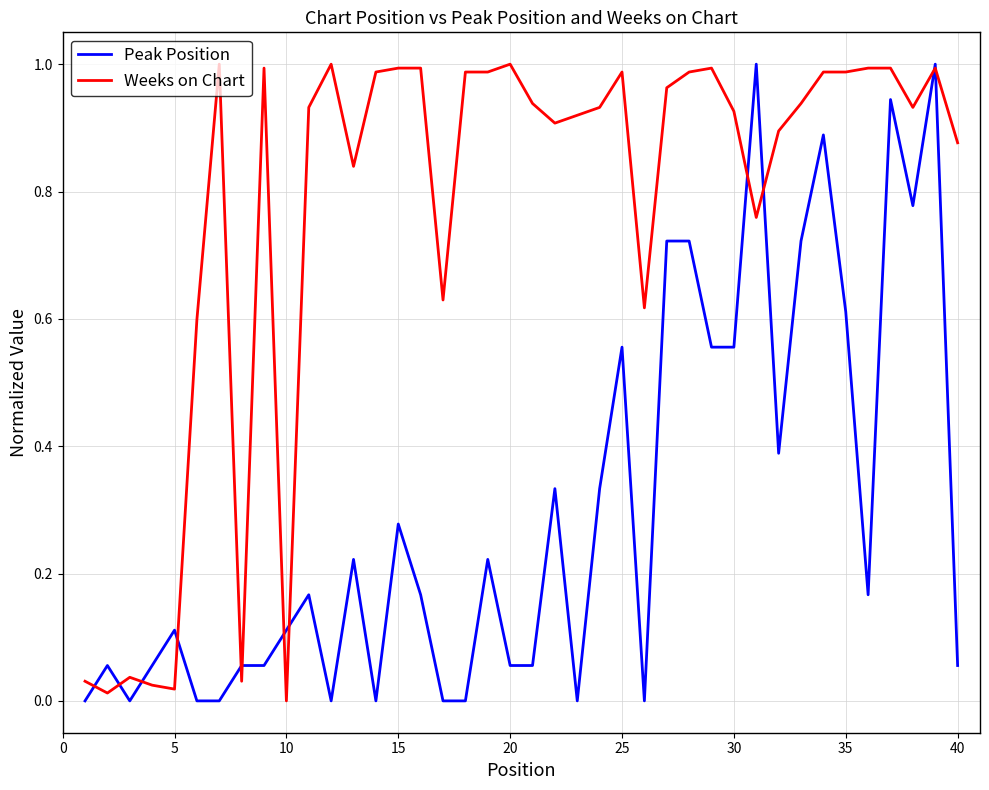

At how many categories does at least one series exceed 0?

40